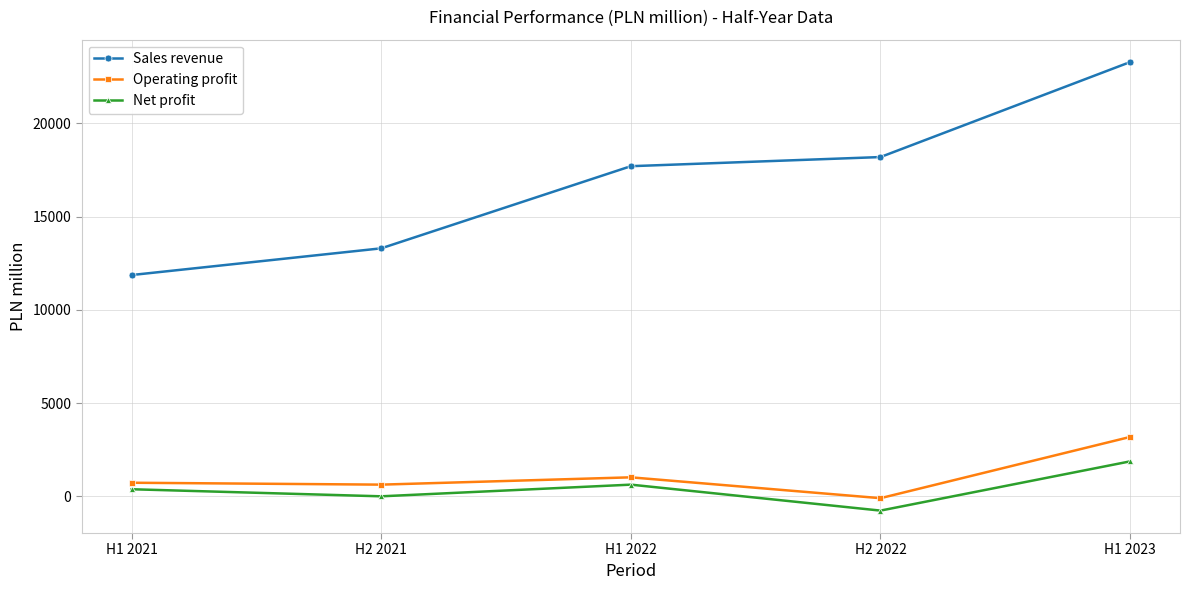

What is the total value across all series at H1 2023?

28343